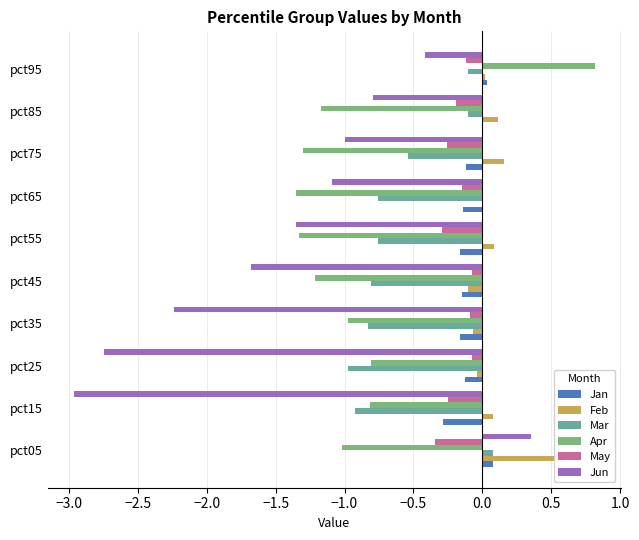

How many bars are there in each group?

6